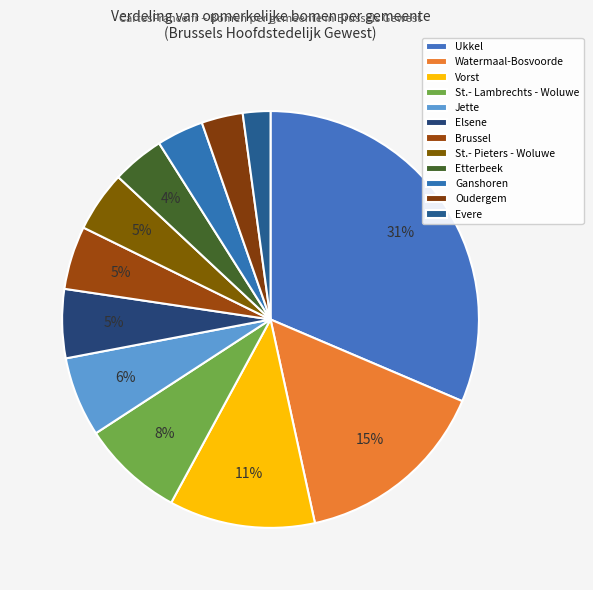

How many slices are in this pie chart?

12